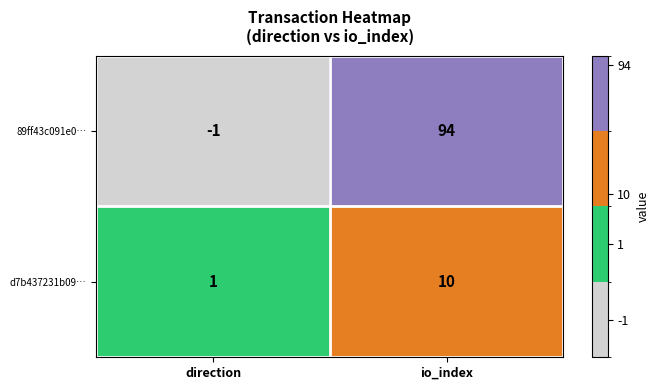

Reading left to right, transcribe all the data shown in this chart.

89ff43c091e0…: direction=-1	io_index=94
d7b437231b09…: direction=1	io_index=10